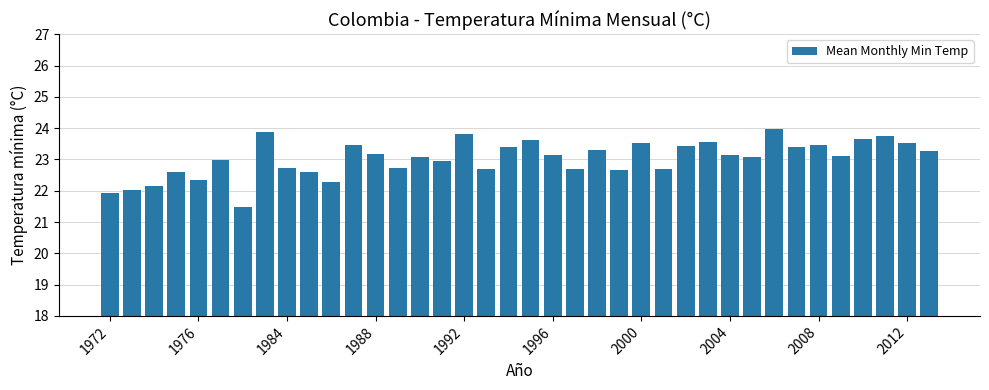

What is the value of the 15th bar from the left?

23.1